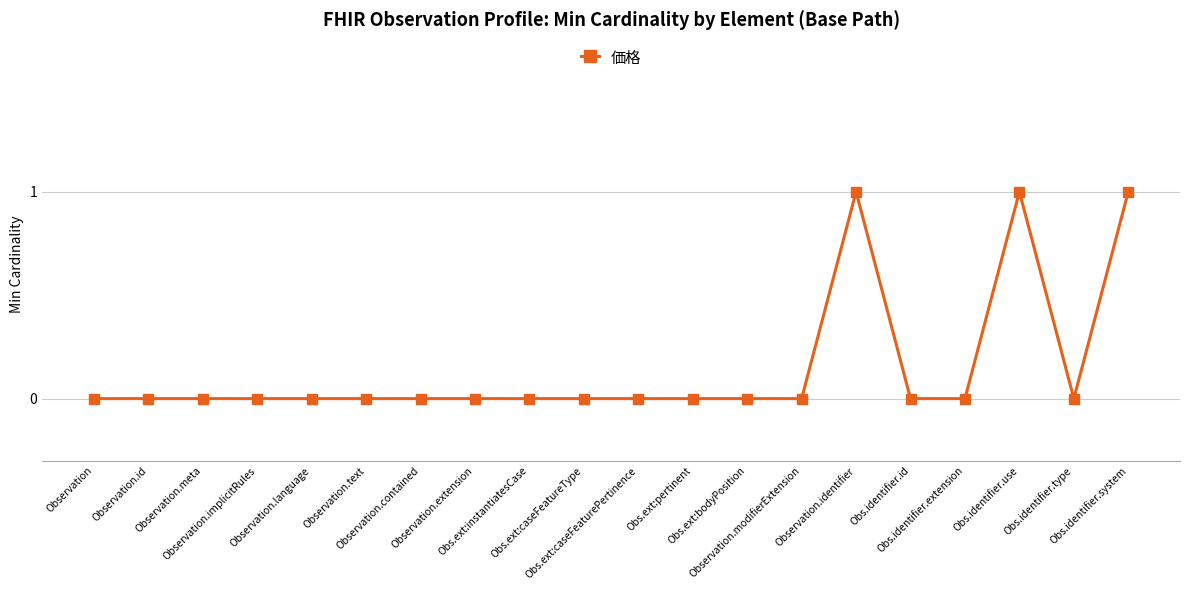

Does the chart display data point markers on the line(s)?

Yes